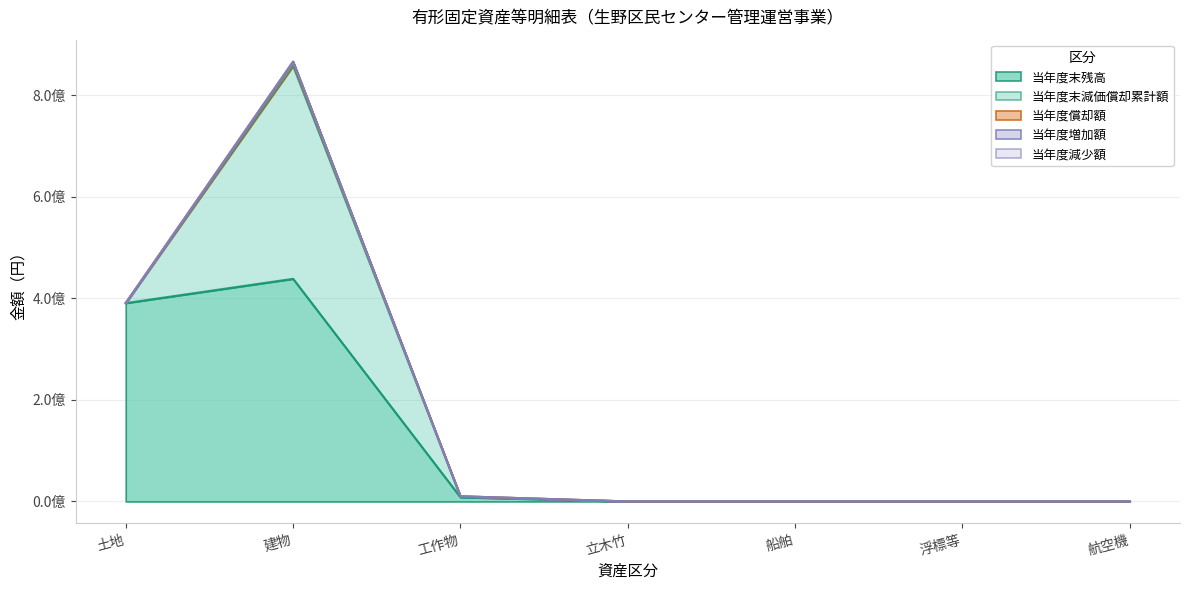

What are all the series names shown in the legend?

当年度末残高, 当年度末減価償却累計額, 当年度償却額, 当年度増加額, 当年度減少額